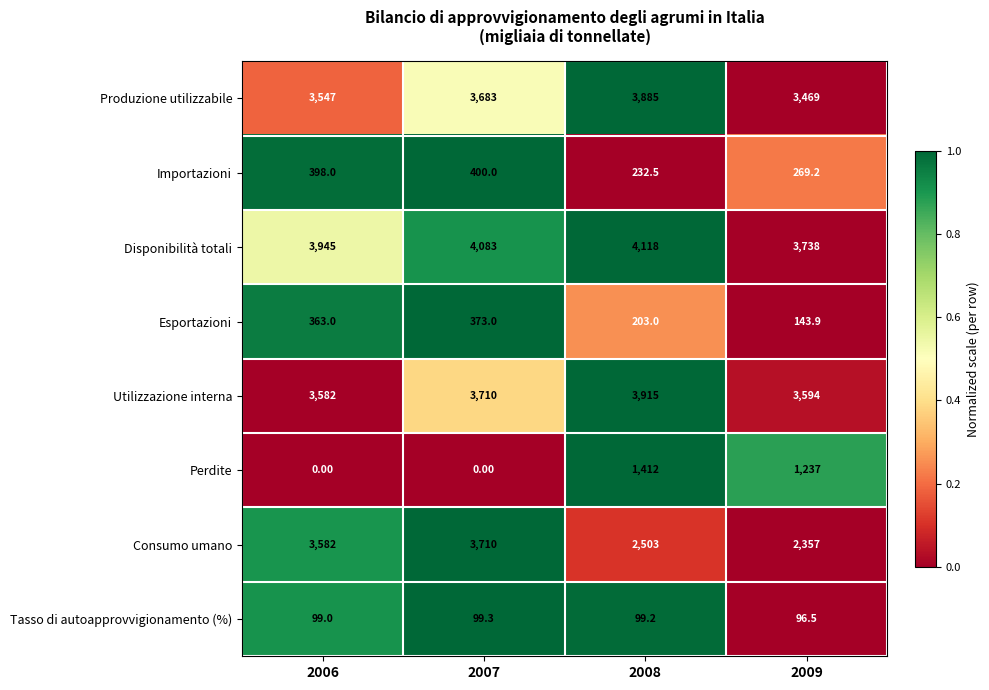

Which series has the largest range (max minus min)?

Perdite